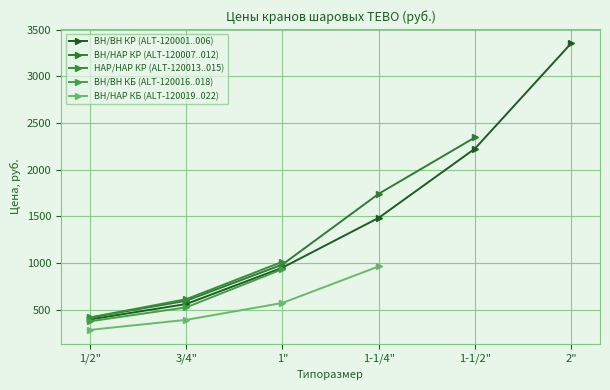

True or false: ВН/ВН КБ (ALT-120016..018) and НАР/НАР КР (ALT-120013..015) cross at least once.

False